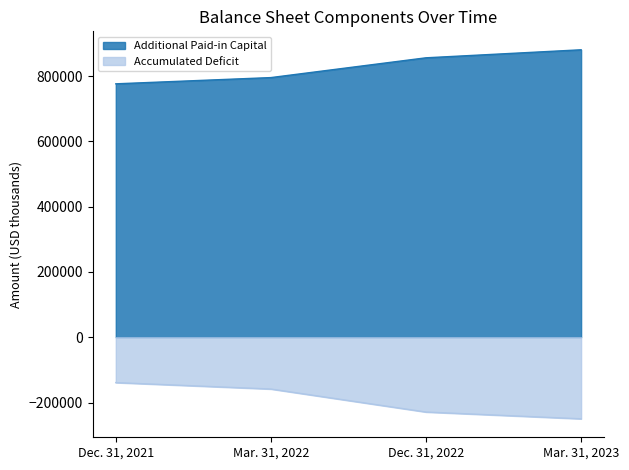

At which category is the sum across all series the highest?

Dec. 31, 2021